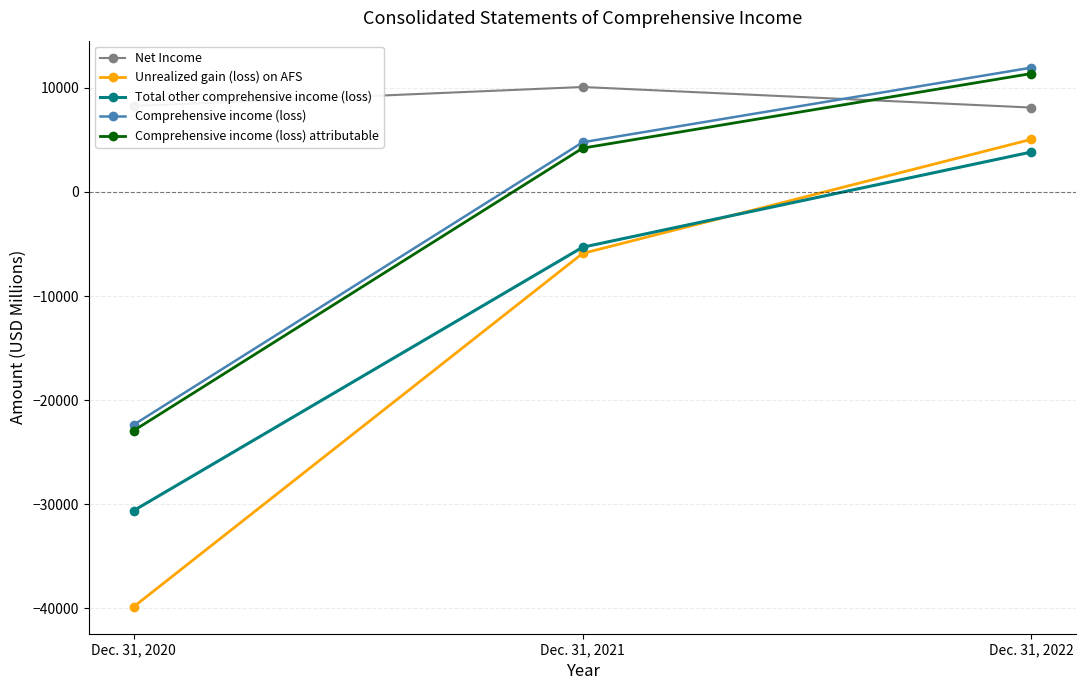

Rank the categories by Unrealized gain (loss) on AFS value from lowest to highest.

Dec. 31, 2020, Dec. 31, 2021, Dec. 31, 2022